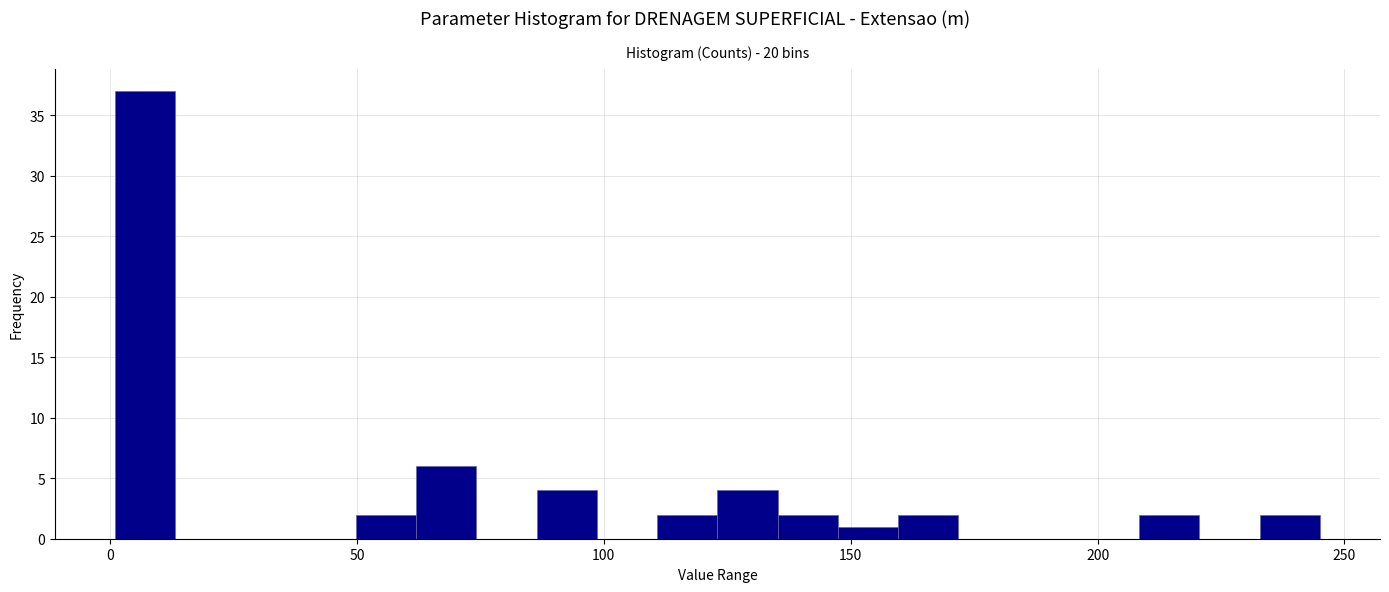

Read against the x-axis, roughly where is the centre of the tallest bar?

5